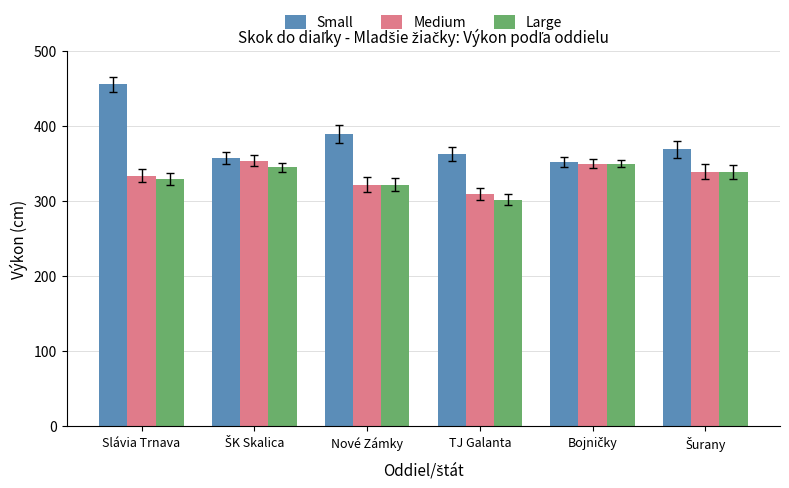

Is it true that Large equals 329 at Slávia Trnava?

True